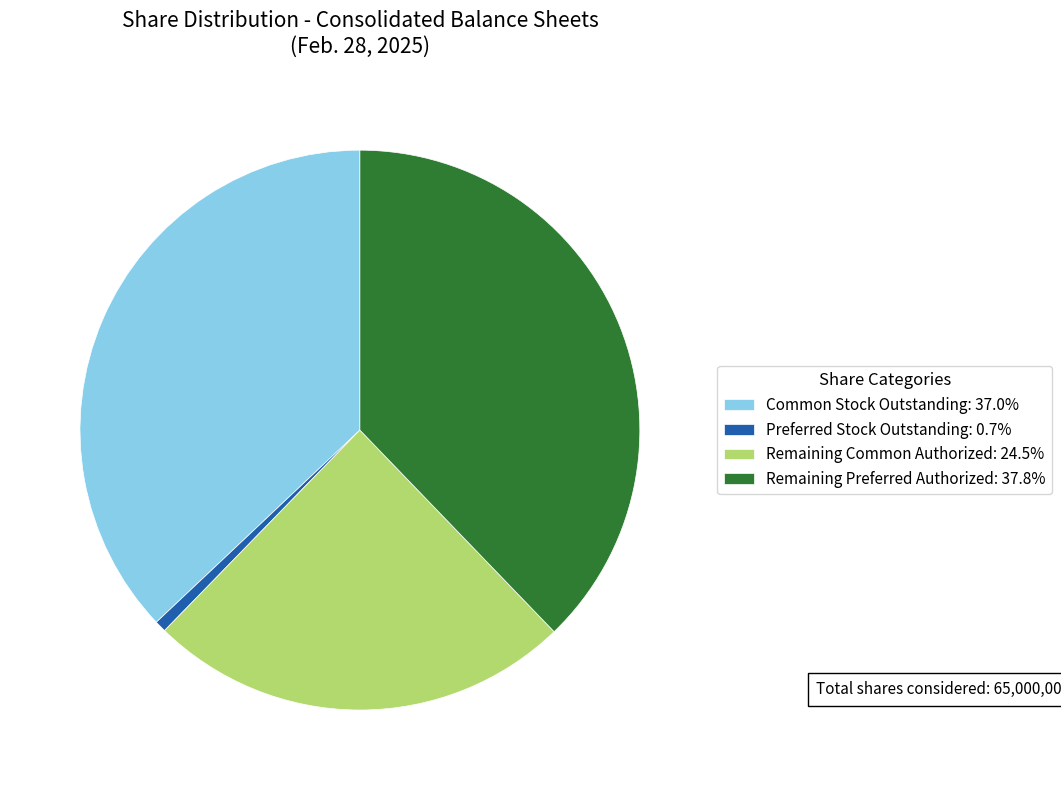

Do Remaining Preferred Authorized: 37.8% and Common Stock Outstanding: 37.0% together represent more than half of the pie?

Yes